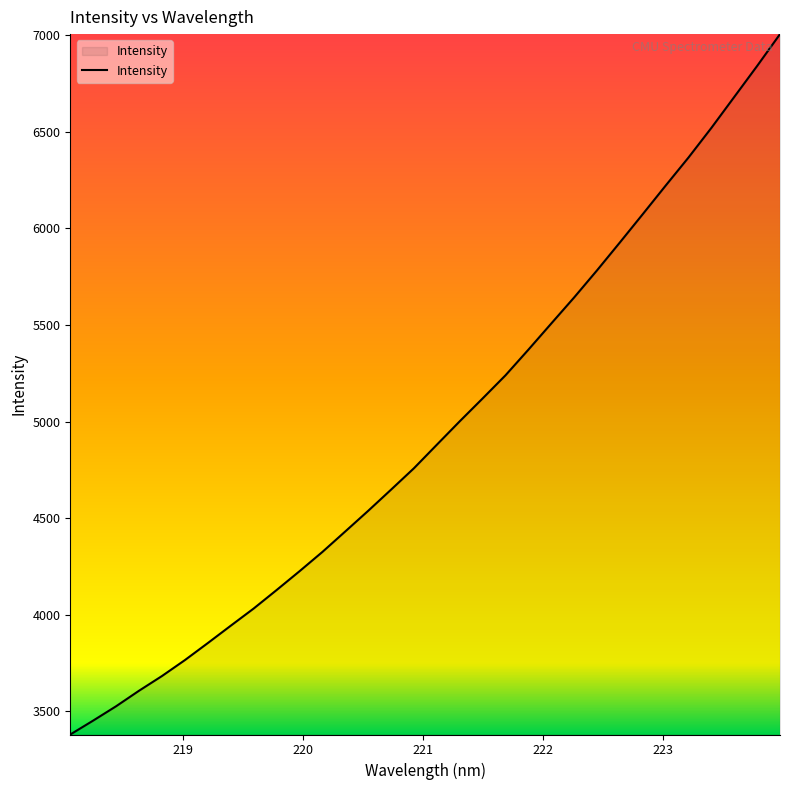

What is the smallest value displayed?

3380.6